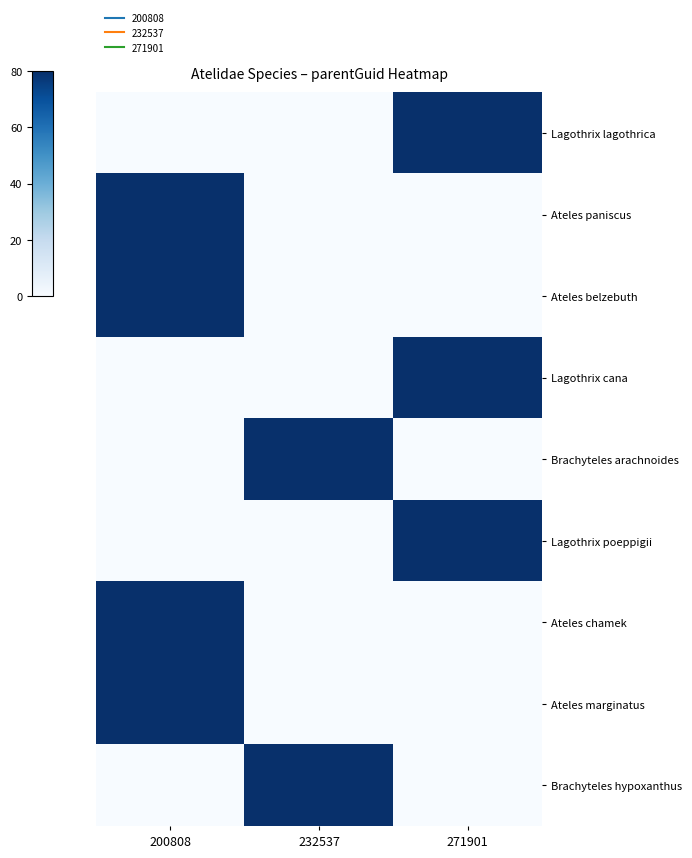

At which category does the chart reach its minimum across all series?

200808